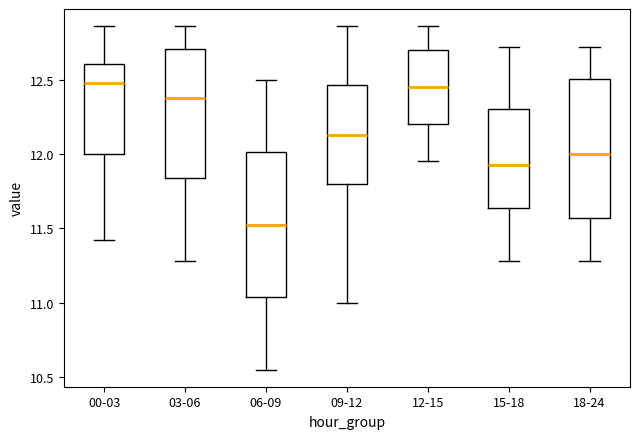

Reading left to right, read every box against the y-axis: the position of its median line, the range the box covers, and the ends of its whiskers. The values are not printed on the chart, so give them approximately, as read against the axis.

00-03: median 12.50, box 12.00 to 12.60, whiskers 11.40 to 12.85
03-06: median 12.40, box 11.85 to 12.70, whiskers 11.30 to 12.85
06-09: median 11.55, box 11.05 to 12.00, whiskers 10.55 to 12.50
09-12: median 12.15, box 11.80 to 12.45, whiskers 11.00 to 12.85
12-15: median 12.45, box 12.20 to 12.70, whiskers 11.95 to 12.85
15-18: median 11.95, box 11.65 to 12.30, whiskers 11.30 to 12.70
18-24: median 12.00, box 11.55 to 12.50, whiskers 11.30 to 12.70